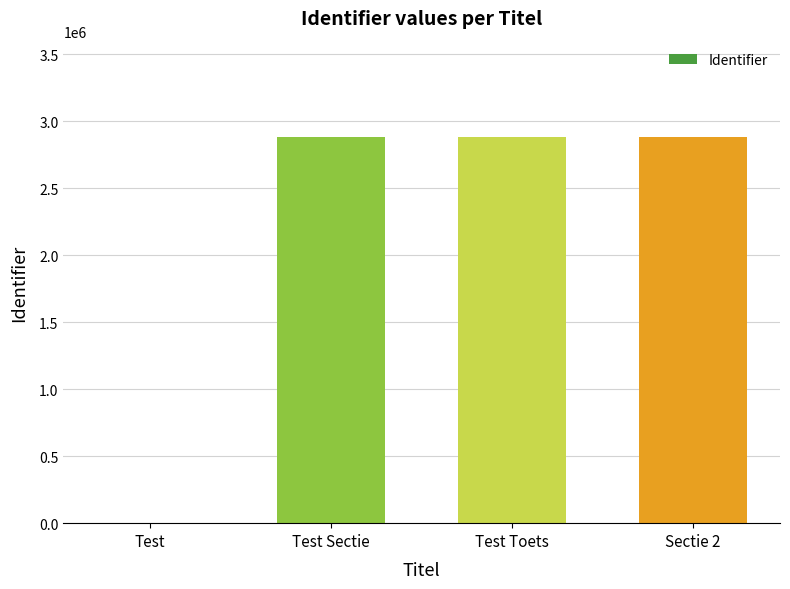

The value at Sectie 2 is 4718262. True or false?

False